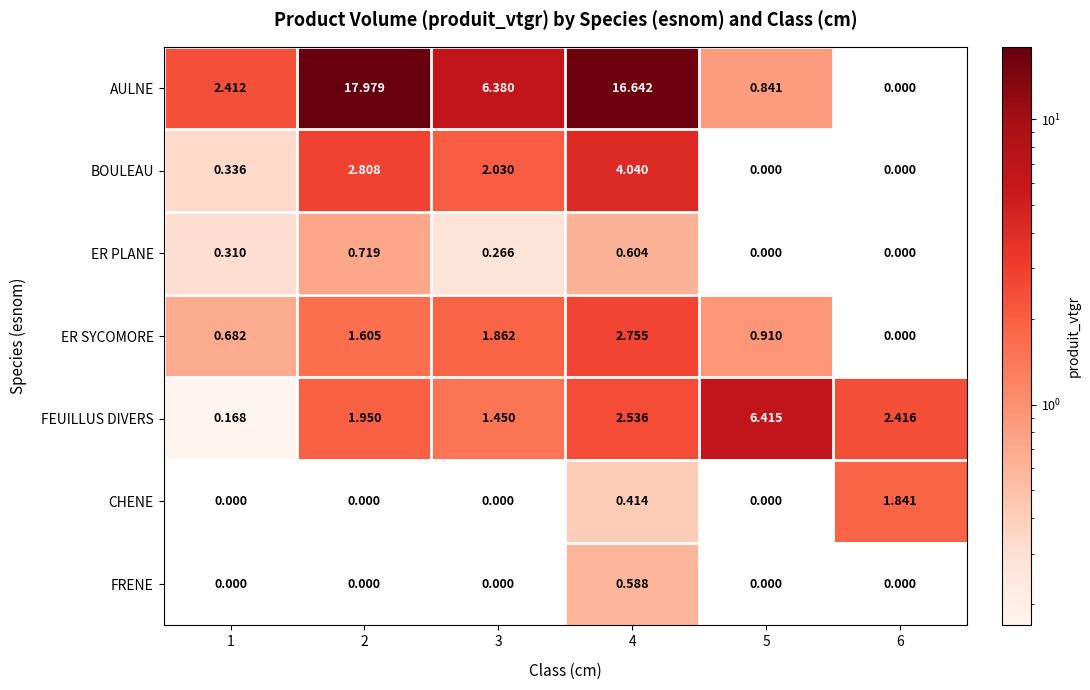

Which series changed the most between 3 and 5?

AULNE